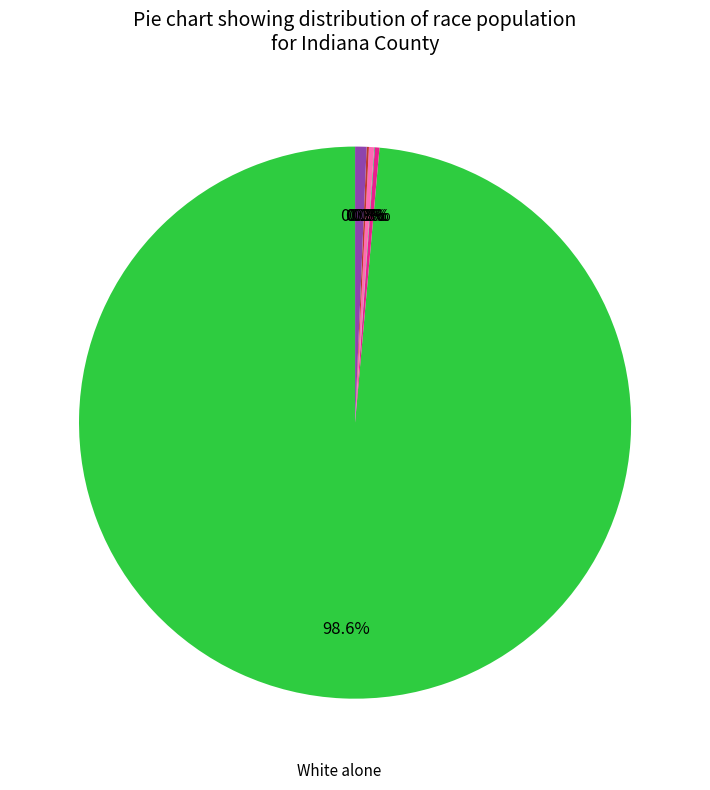

Is it true that Asian alone is 13% of the pie?

False